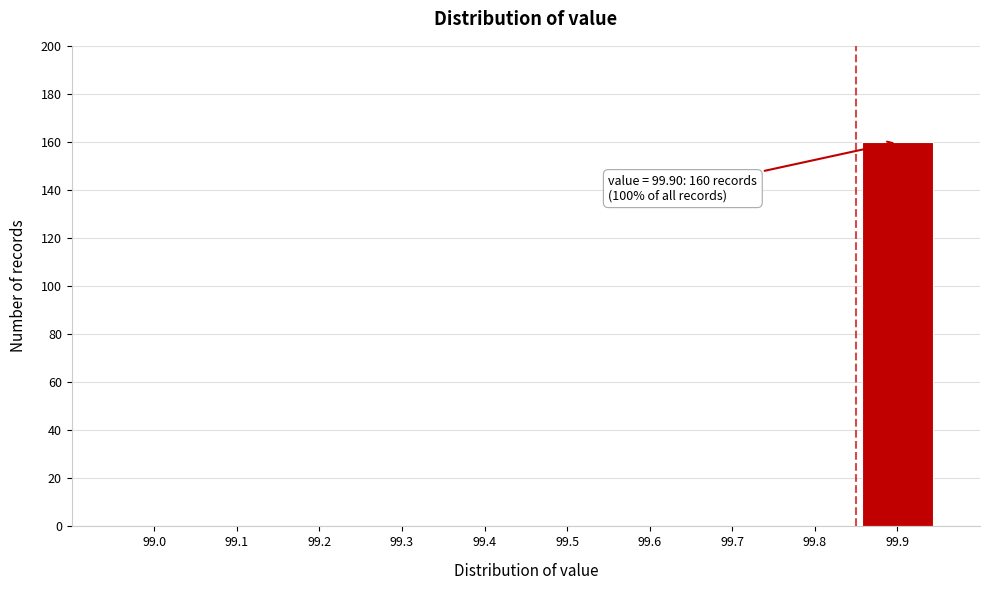

Reading left to right, list all the values displayed in this chart.

99.0=0	99.1=0	99.2=0	99.3=0	99.4=0	99.5=0	99.6=0	99.7=0	99.8=0	99.9=160